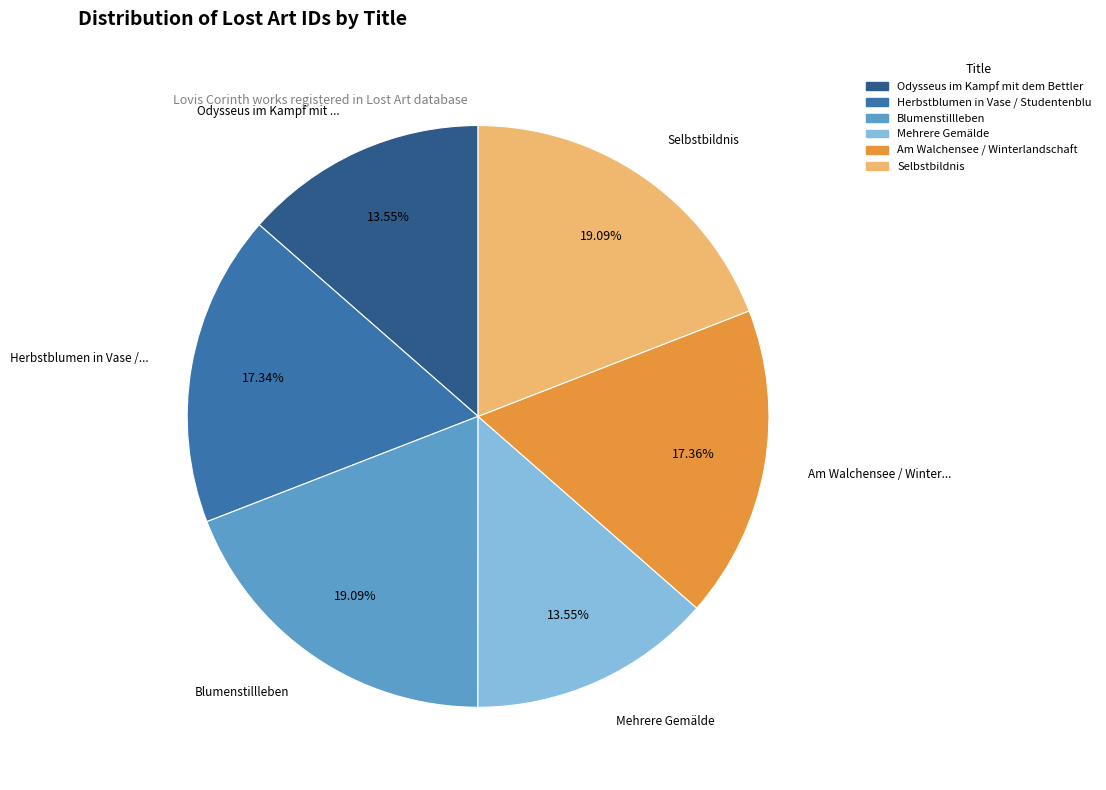

Is there any slice that represents more than half of the pie?

No